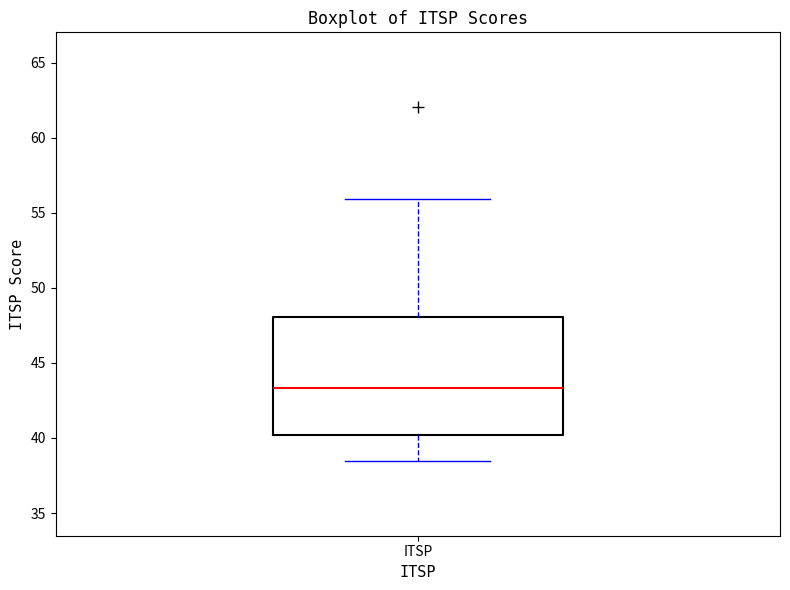

Read this box plot against the y-axis: the position of the median line, the range covered by the box, and the ends of both whiskers. The values are not printed on the chart, so give them approximately, as read against the axis.

median 43.5, box 40.0 to 48.0, whiskers 38.5 to 56.0